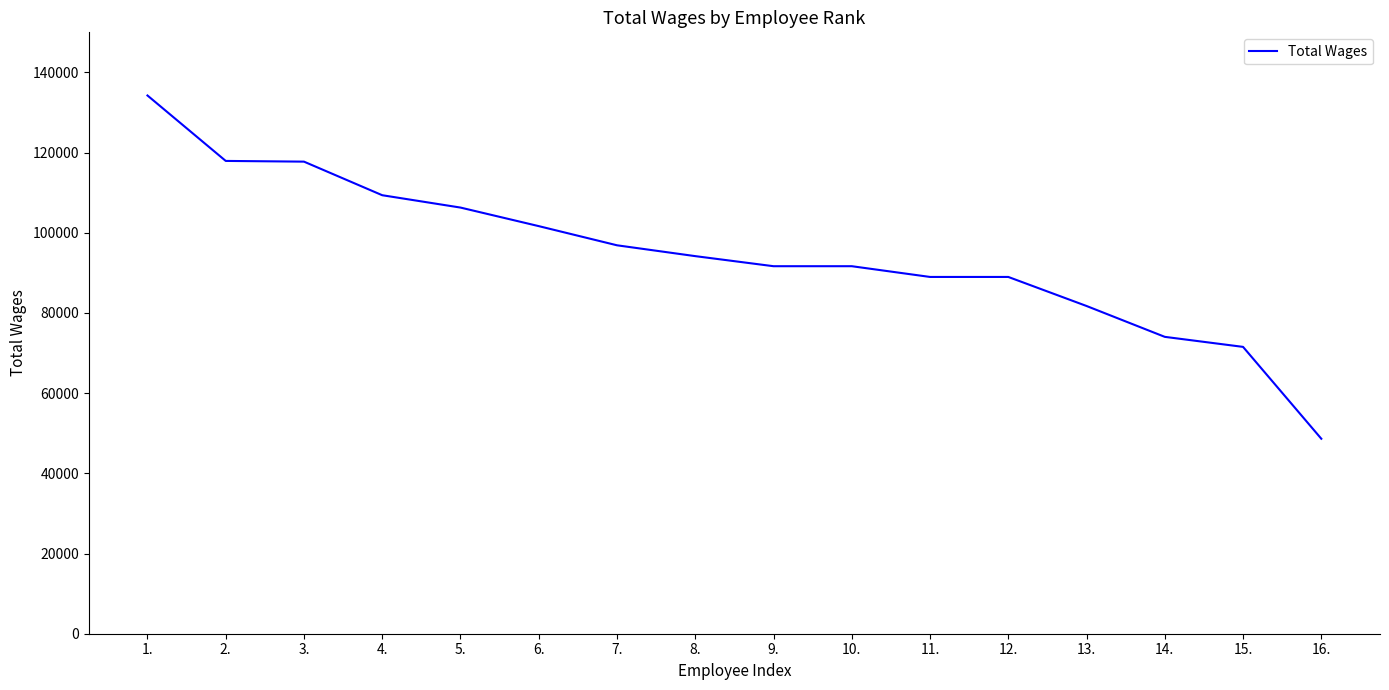

Approximately how many times larger is the value at 16. compared to 4.?

0.4